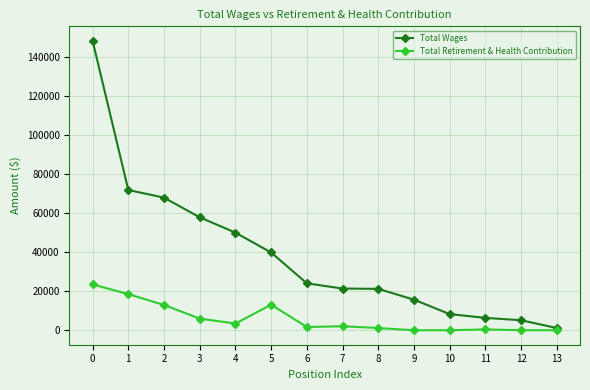

Is the value of Total Wages at 4 greater than the value of Total Retirement & Health Contribution at 8?

Yes